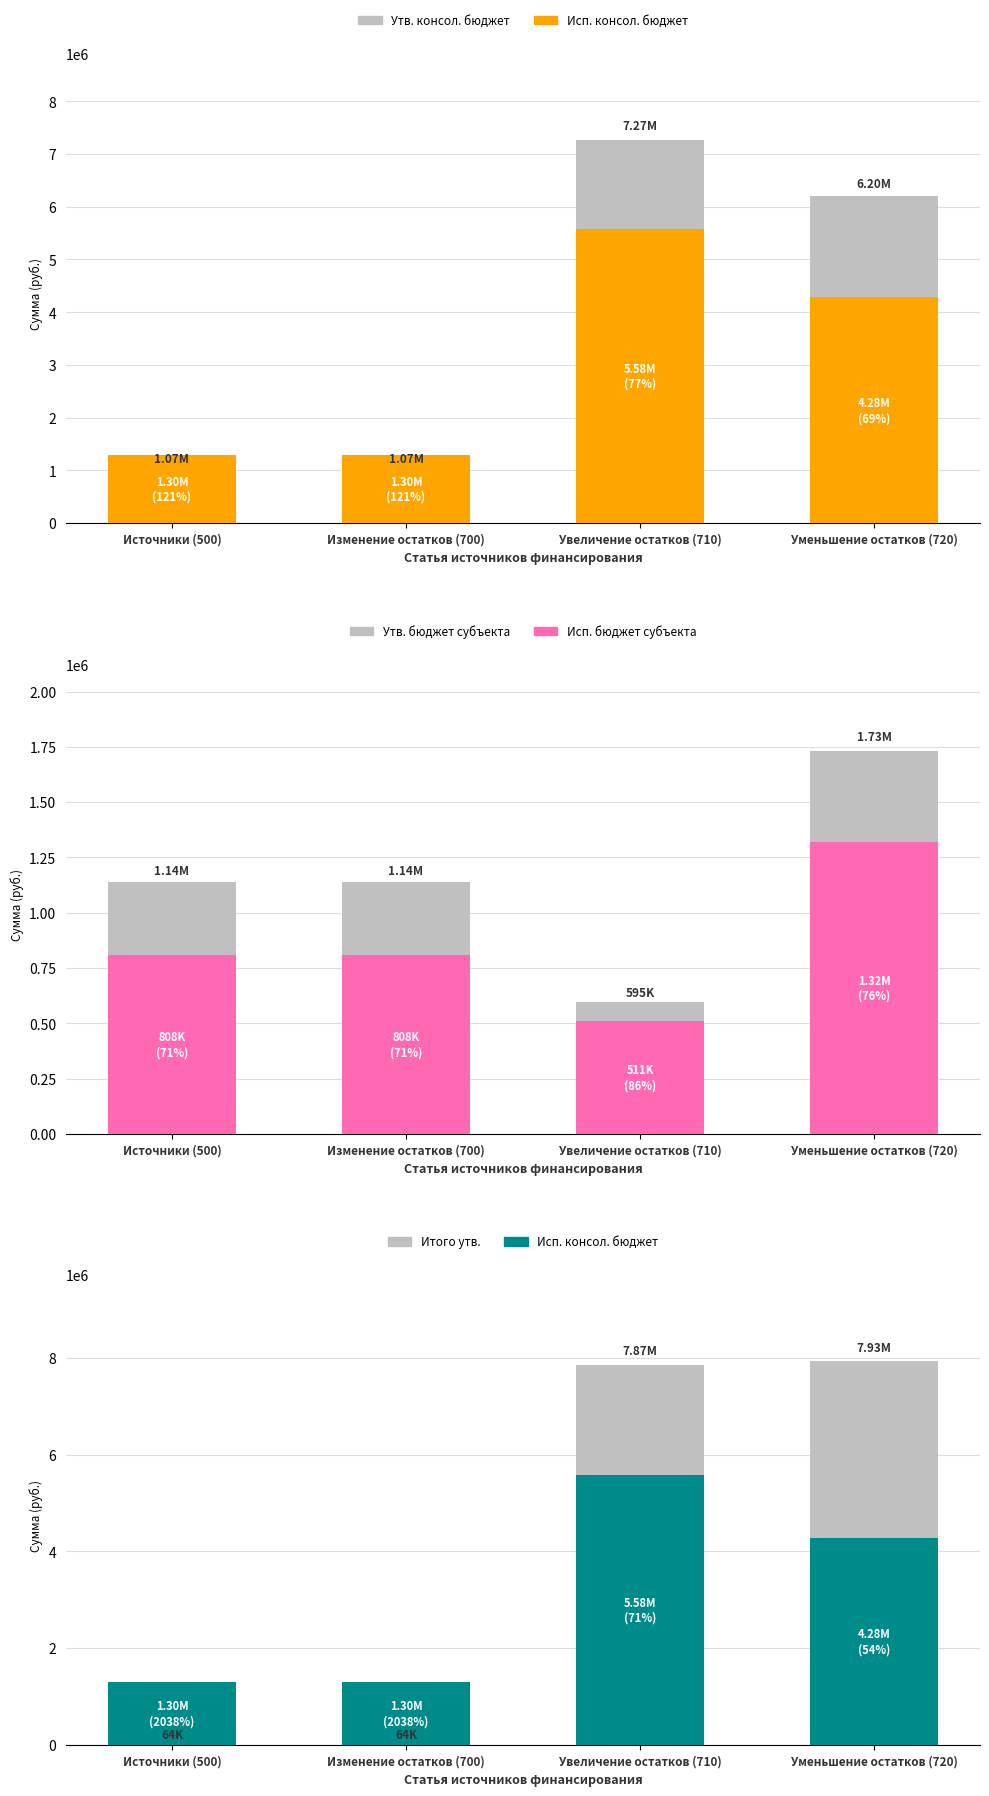

At which category does the chart reach its peak across all series?

Уменьшение остатков (720)